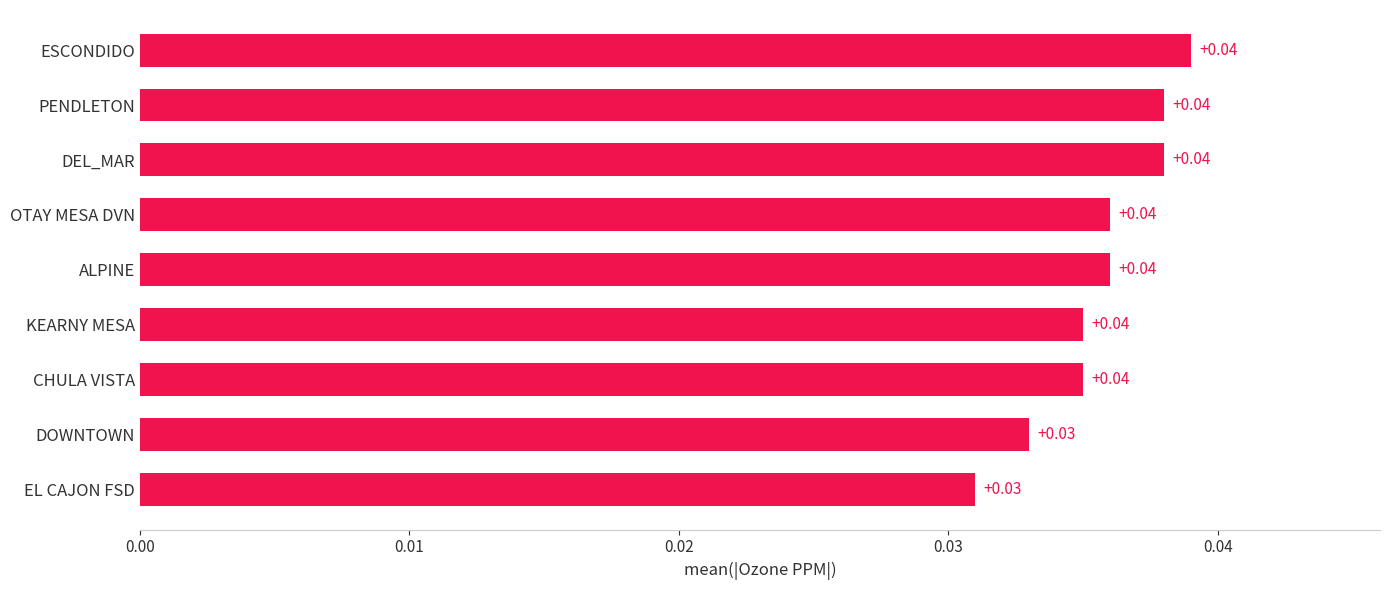

Count the values in the range 0 to 1.

9